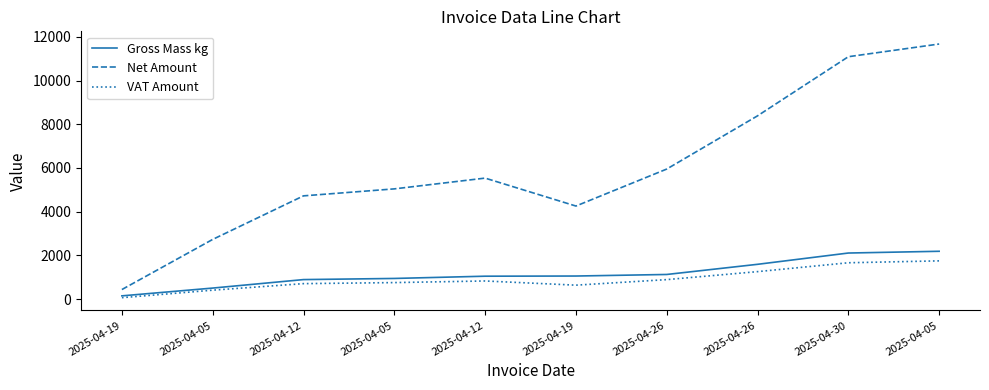

Reading left to right, extract all data points from this chart.

Gross Mass kg: 2025-04-19=149.8	2025-04-05=506.0	2025-04-12=894.0	2025-04-05=946.0	2025-04-12=1049.0	2025-04-19=1056.8	2025-04-26=1128.0	2025-04-26=1592.8	2025-04-30=2109.0	2025-04-05=2189.0
Net Amount: 2025-04-19=438.3	2025-04-05=2732.2	2025-04-12=4724.6	2025-04-05=5044.1	2025-04-12=5536.7	2025-04-19=4258.9	2025-04-26=5950.7	2025-04-26=8385.9	2025-04-30=11091.0	2025-04-05=11671.9
VAT Amount: 2025-04-19=65.8	2025-04-05=409.8	2025-04-12=708.7	2025-04-05=756.6	2025-04-12=830.5	2025-04-19=638.8	2025-04-26=892.6	2025-04-26=1257.9	2025-04-30=1663.7	2025-04-05=1750.8